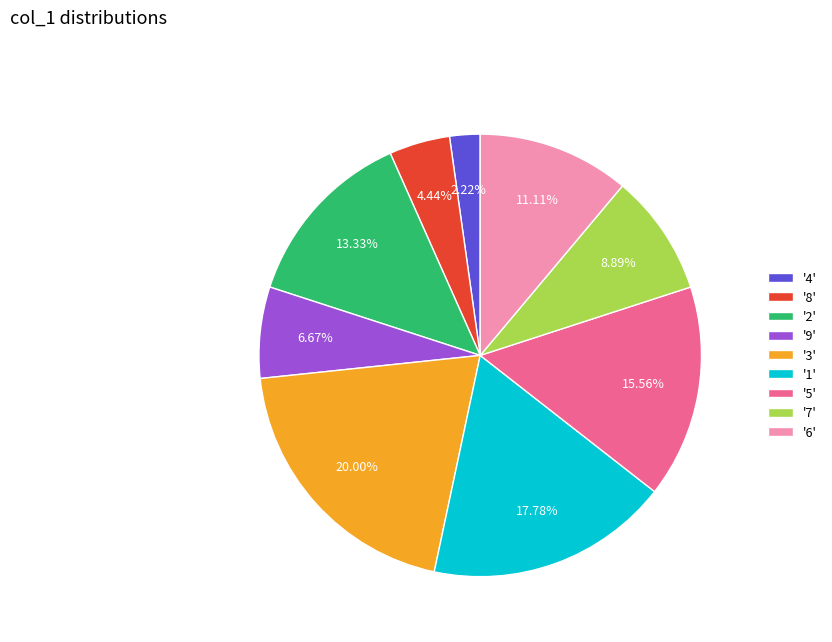

Is the sum of '1' and '4' greater than half?

No